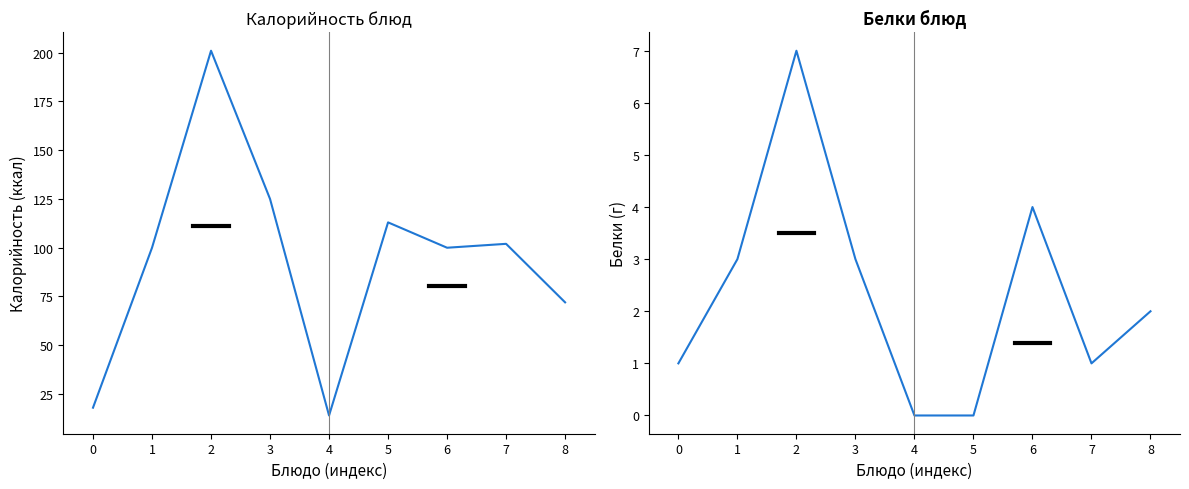

What is the greatest value displayed?

201